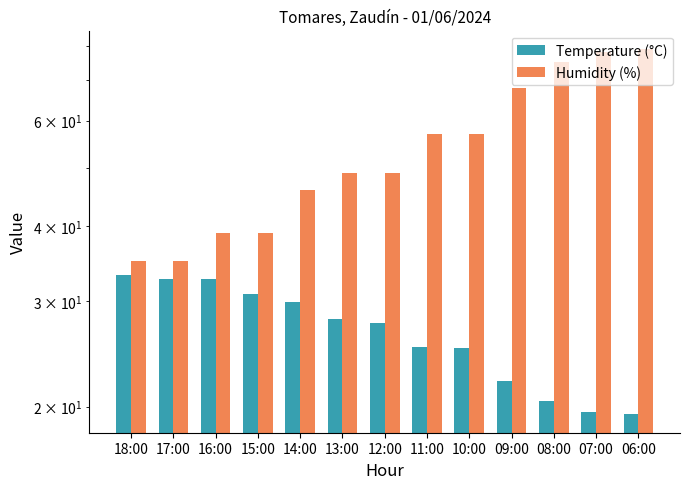

Rank the series by their average value, from highest to lowest.

Humidity (%), Temperature (°C)